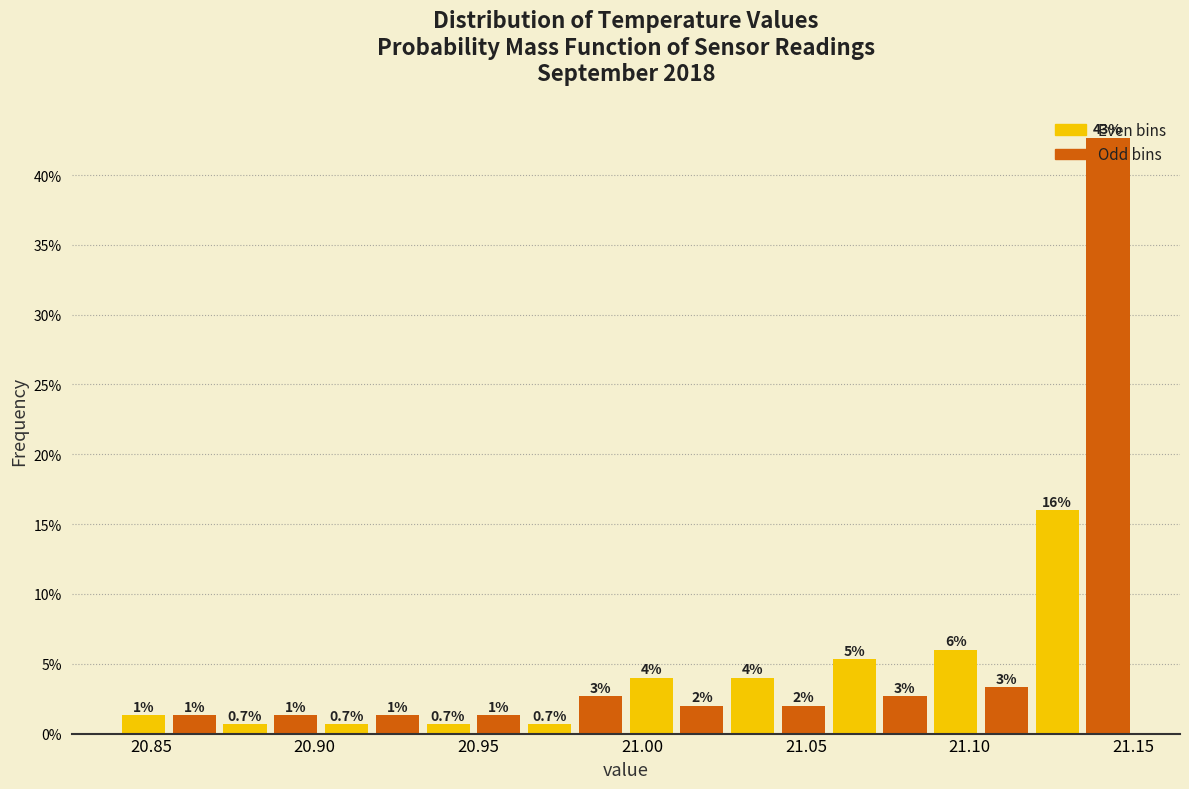

Around what value on the x-axis is the tallest bar? Give the approximate position of its centre, as read against the axis.

21.140